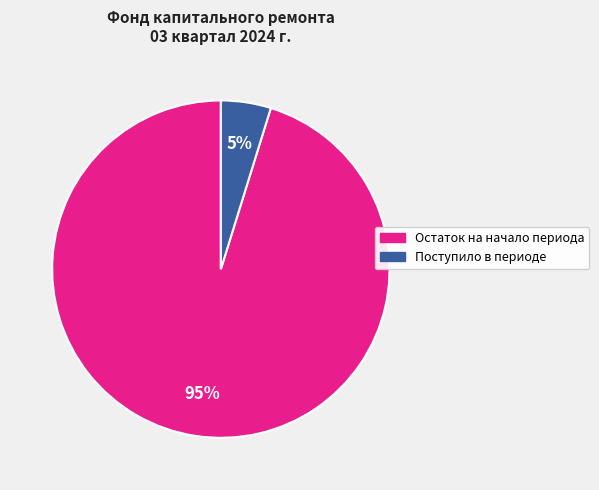

How many slices are in this pie chart?

2